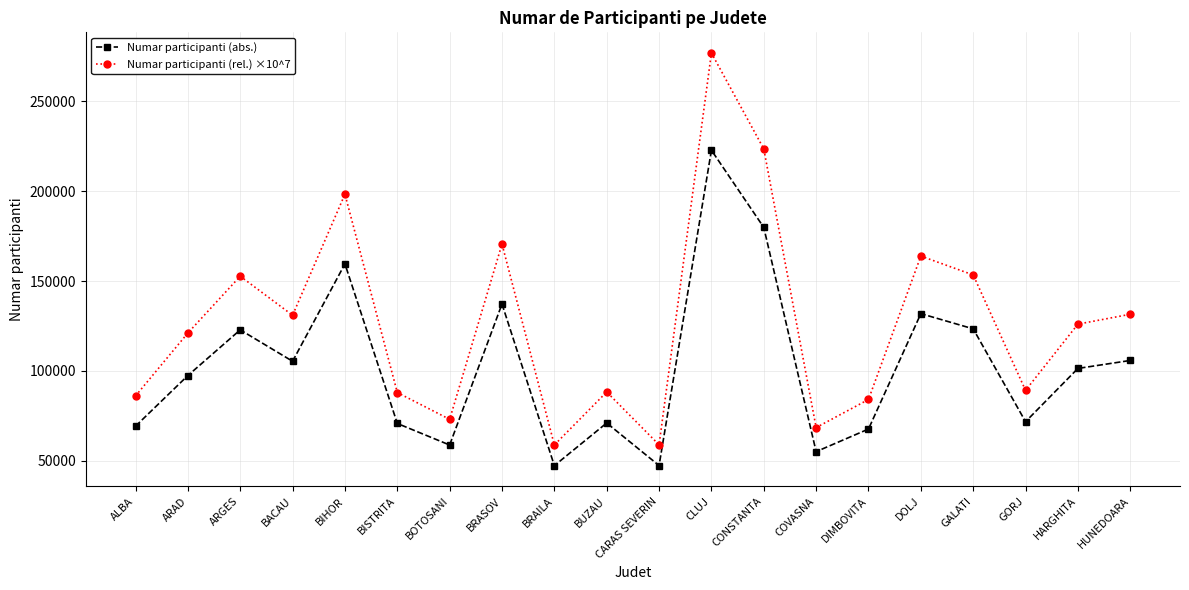

The value of Numar participanti (rel.) ×10^7 at BISTRITA is 88024.3. True or false?

True